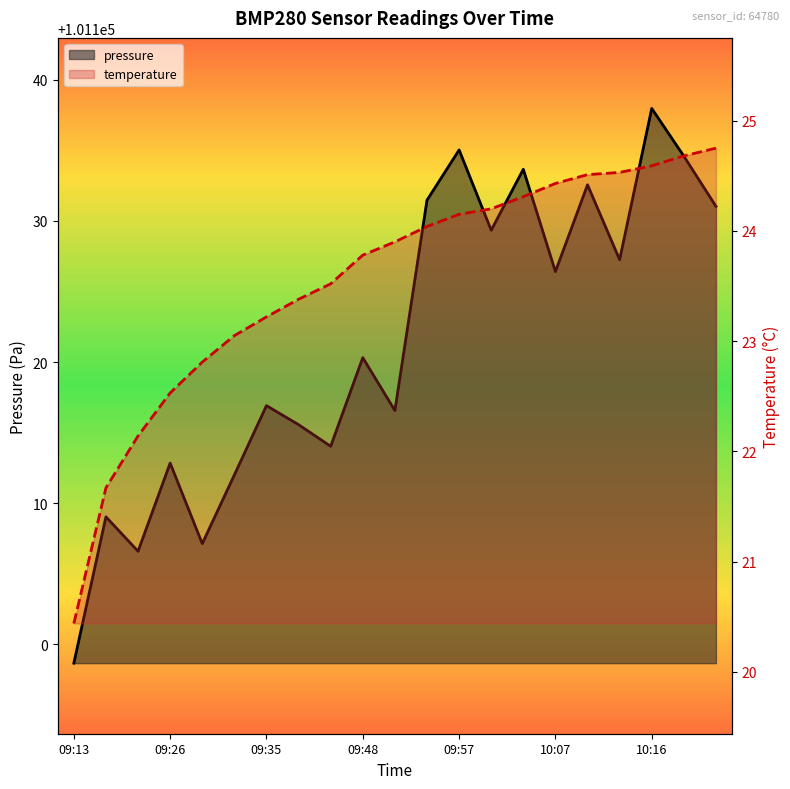

True or false: temperature has a value of 14.3 at 09:29.

False